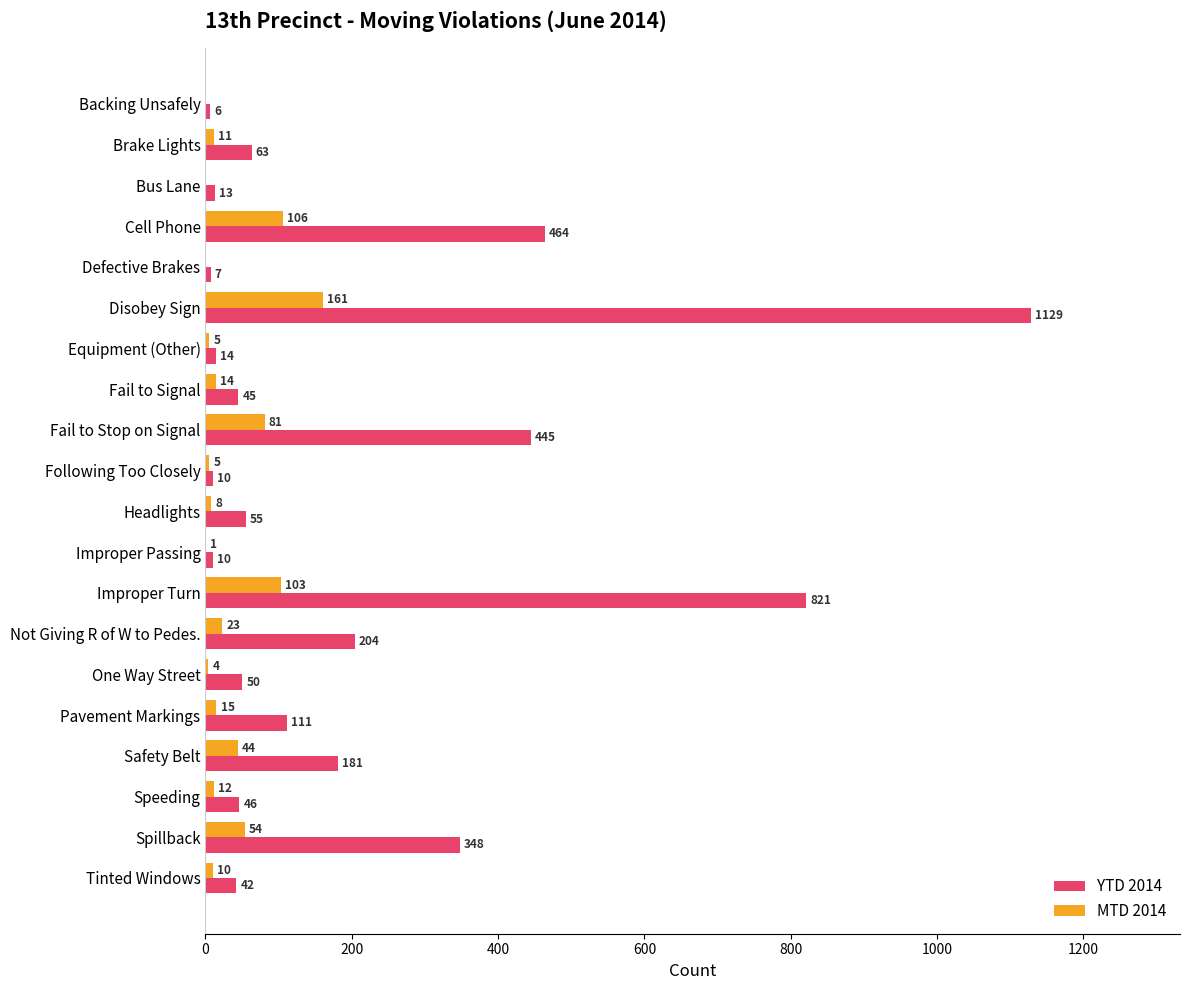

What is the sum of all MTD 2014 values?

657